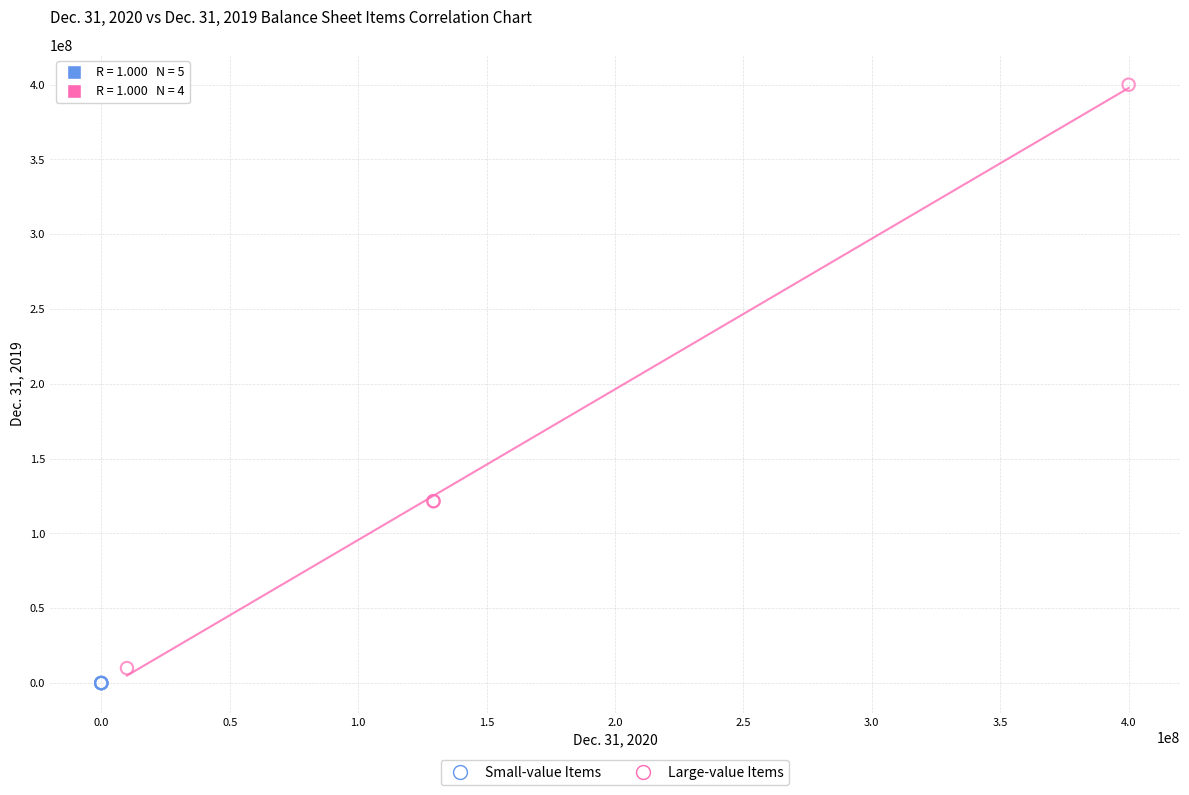

Which series has the largest Y range (max minus min)?

Large-value Items